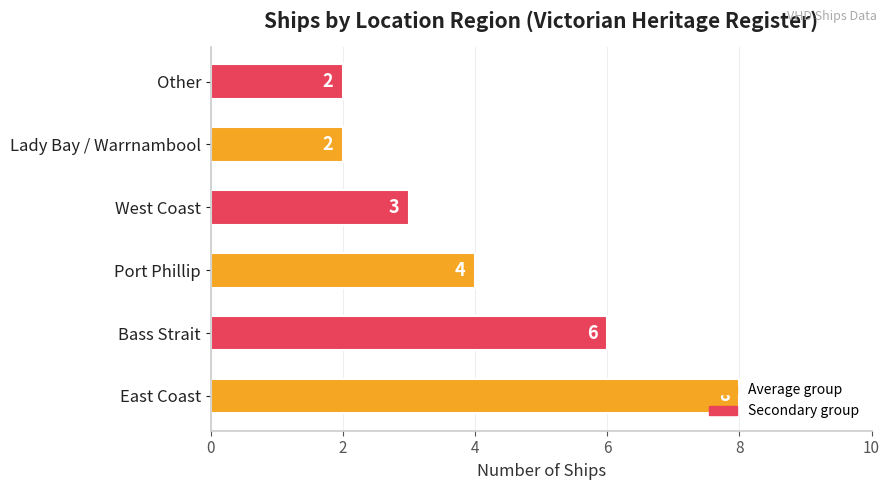

True or false: the data shows 4 at Port Phillip.

True